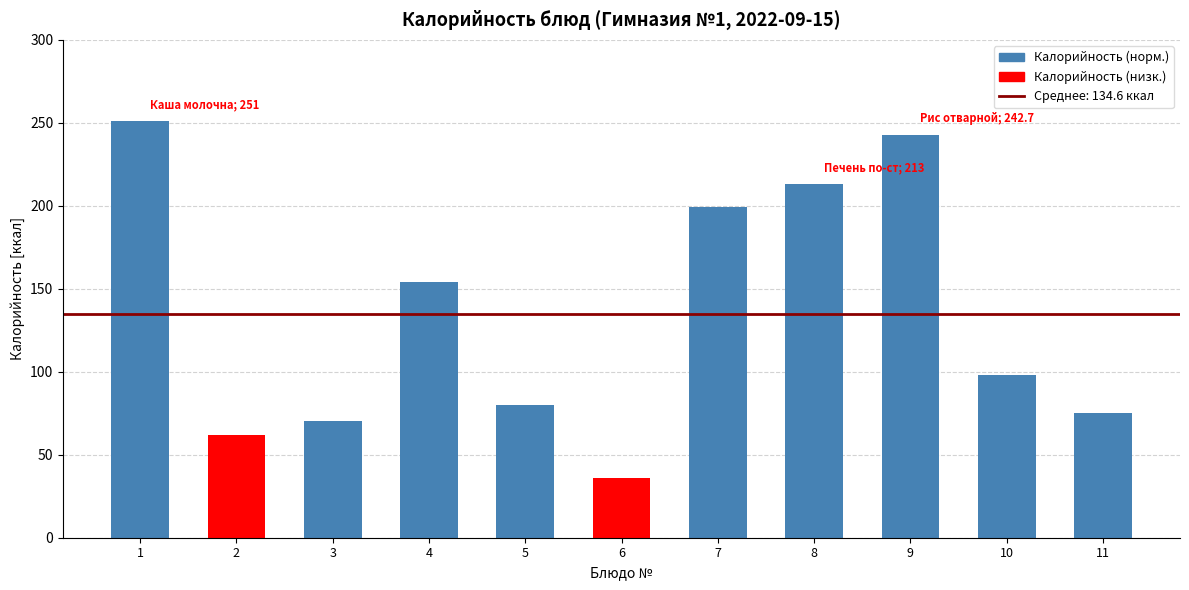

Reading left to right, list all the values displayed in this chart.

1=251.0	2=62.0	3=70.1	4=154.0	5=80.0	6=36.0	7=199.0	8=213.0	9=242.7	10=98.0	11=75.0